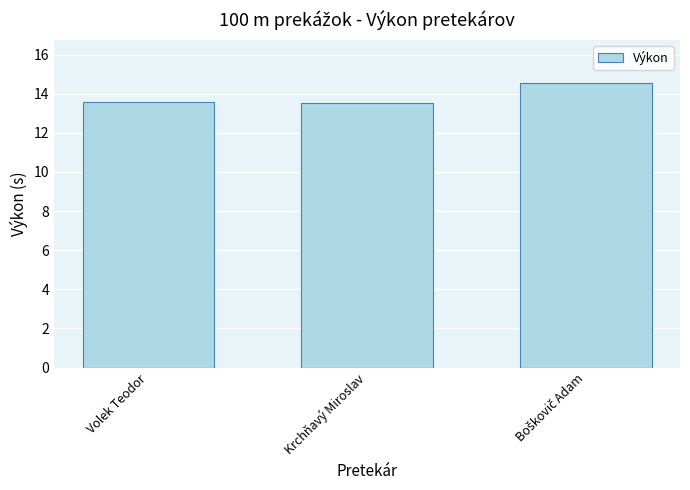

Does the chart contain any negative values?

No